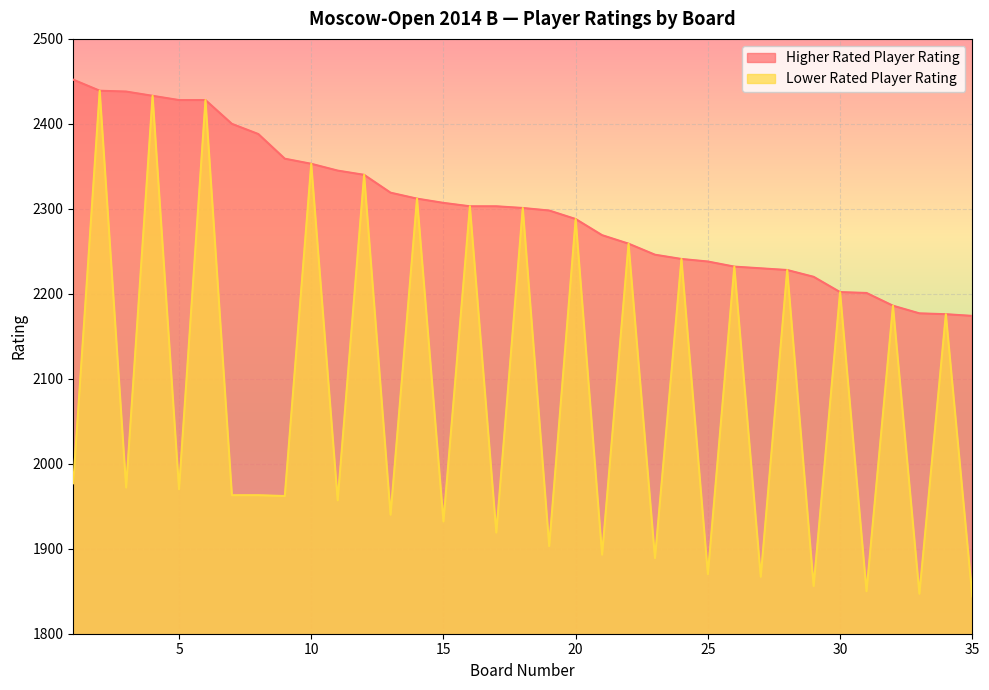

At which label does Higher Rated Player Rating reach its peak?

1